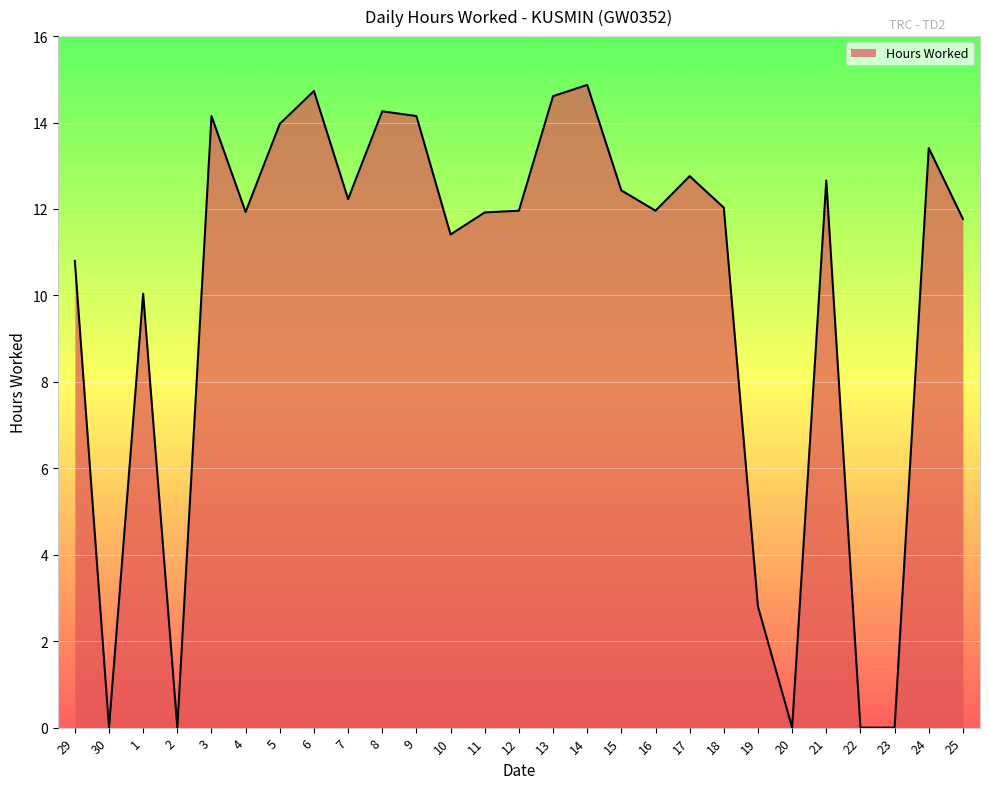

Which has a higher value, 23 or 13?

13